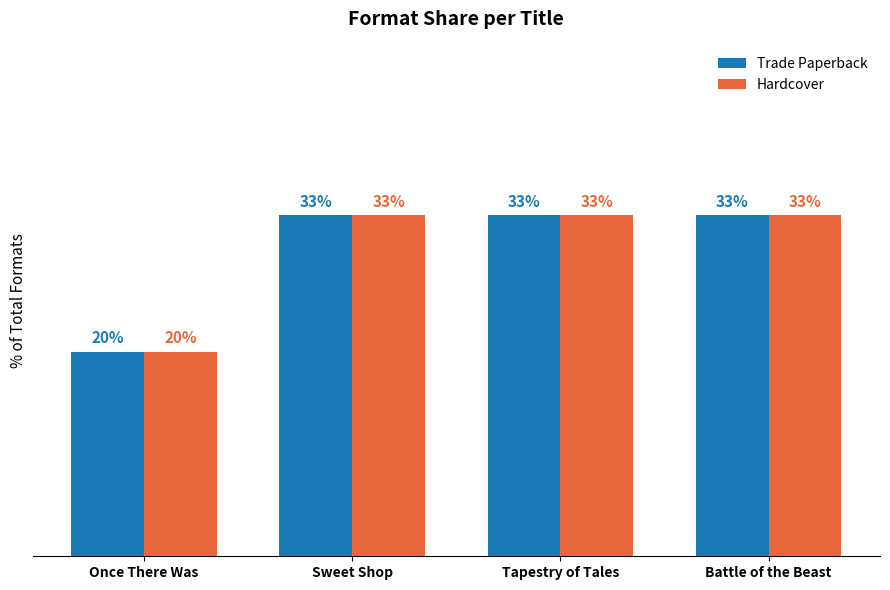

What are all the series names shown in the legend?

Trade Paperback, Hardcover